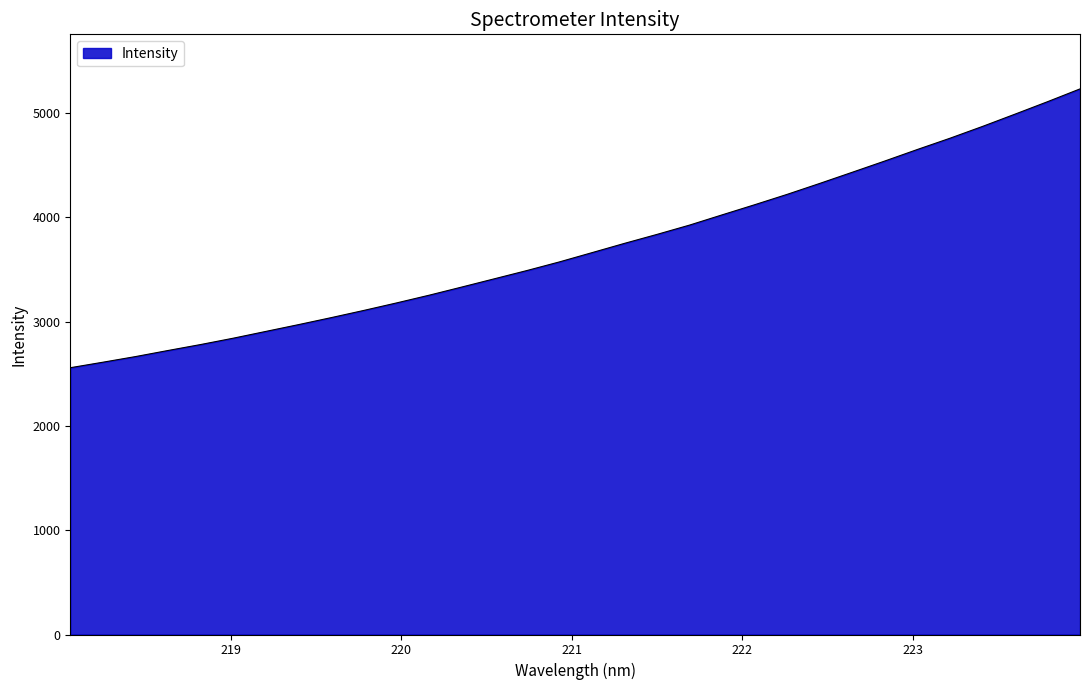

What is the difference between the maximum and minimum values?

2673.9